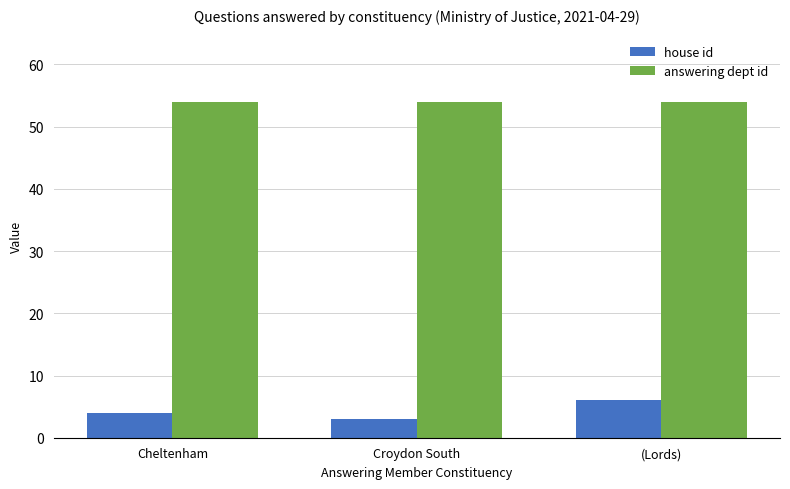

At which category is the sum across all series the highest?

(Lords)